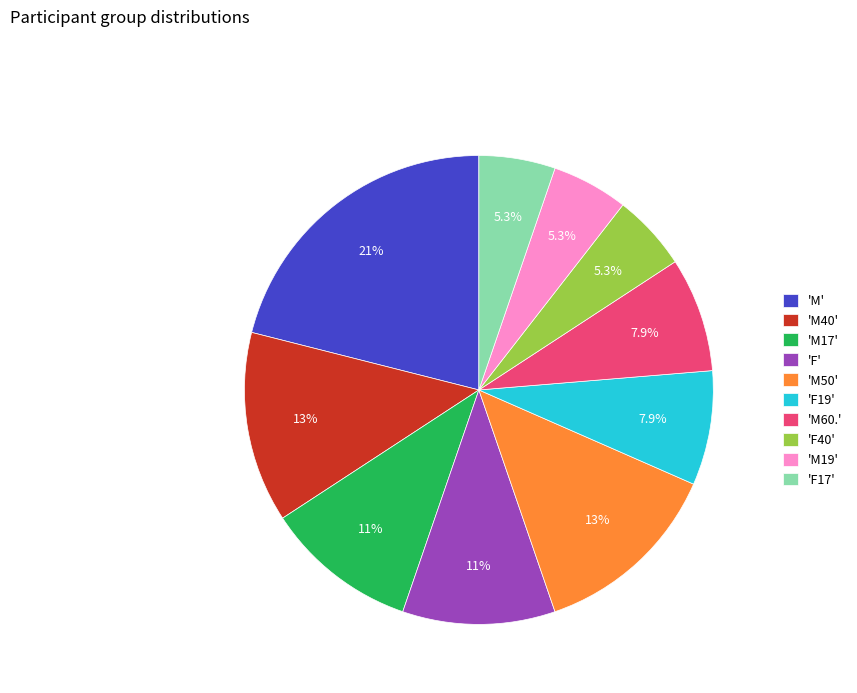

Between 'M50' and 'F17', which is larger?

'M50'